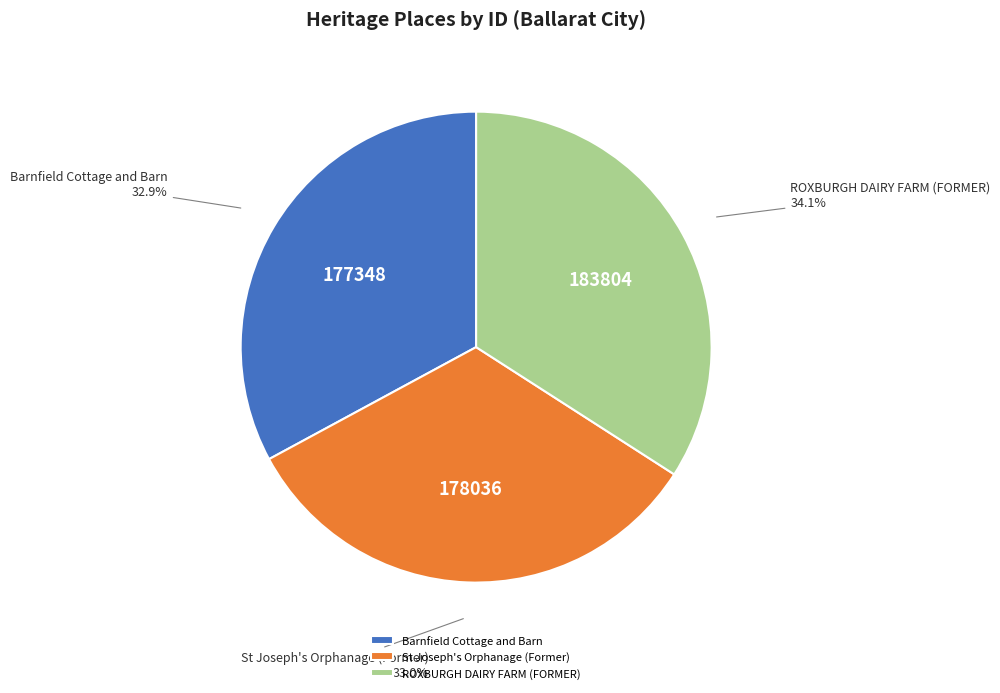

True or false: Barnfield Cottage and Barn accounts for 33% of the total.

True